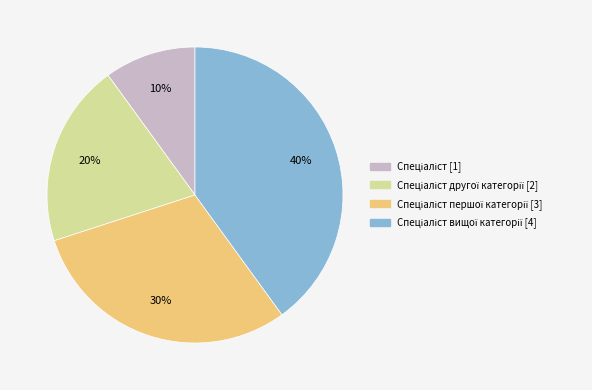

Is there a majority slice in this chart?

No